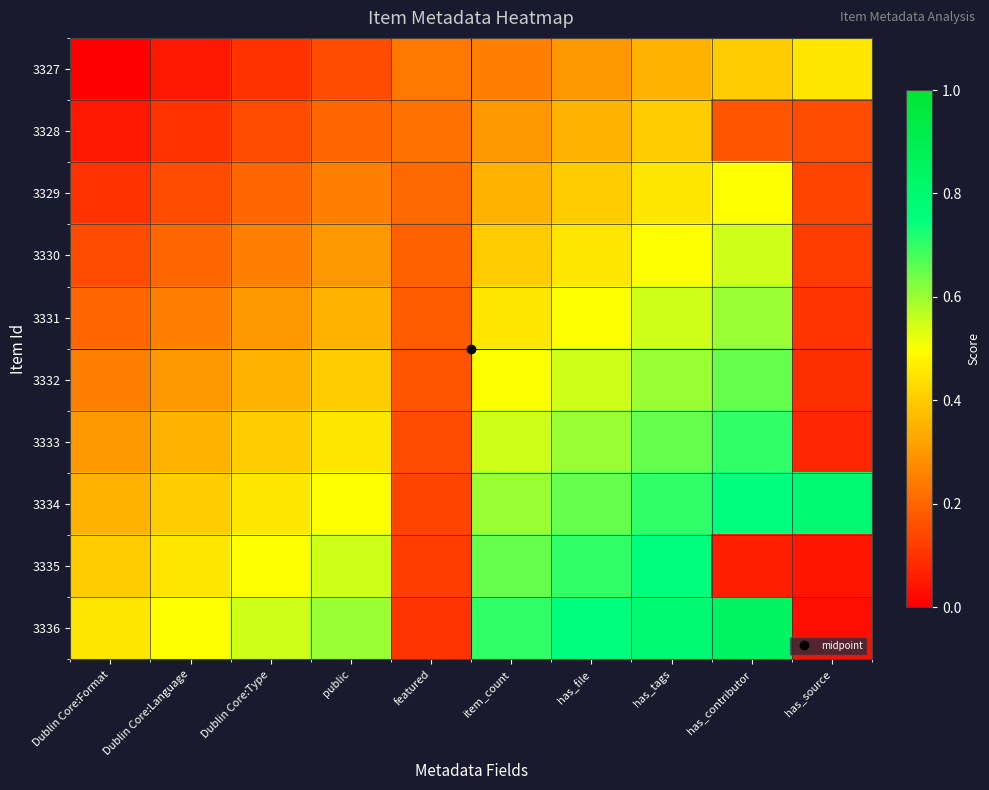

Reading left to right, list all the values displayed in this chart.

3327: Dublin Core:Format=0.0	Dublin Core:Language=0.1	Dublin Core:Type=0.1	public=0.1	featured=0.2	item_count=0.2	has_file=0.3	has_tags=0.3	has_contributor=0.4	has_source=0.5
3328: Dublin Core:Format=0.1	Dublin Core:Language=0.1	Dublin Core:Type=0.2	public=0.2	featured=0.2	item_count=0.3	has_file=0.3	has_tags=0.4	has_contributor=0.2	has_source=0.1
3329: Dublin Core:Format=0.1	Dublin Core:Language=0.2	Dublin Core:Type=0.2	public=0.2	featured=0.2	item_count=0.3	has_file=0.4	has_tags=0.4	has_contributor=0.5	has_source=0.1
3330: Dublin Core:Format=0.1	Dublin Core:Language=0.2	Dublin Core:Type=0.2	public=0.3	featured=0.2	item_count=0.4	has_file=0.4	has_tags=0.5	has_contributor=0.6	has_source=0.1
3331: Dublin Core:Format=0.2	Dublin Core:Language=0.2	Dublin Core:Type=0.3	public=0.3	featured=0.2	item_count=0.5	has_file=0.5	has_tags=0.6	has_contributor=0.6	has_source=0.1
3332: Dublin Core:Format=0.2	Dublin Core:Language=0.3	Dublin Core:Type=0.3	public=0.4	featured=0.2	item_count=0.5	has_file=0.6	has_tags=0.6	has_contributor=0.7	has_source=0.1
3333: Dublin Core:Format=0.3	Dublin Core:Language=0.3	Dublin Core:Type=0.4	public=0.4	featured=0.1	item_count=0.6	has_file=0.6	has_tags=0.6	has_contributor=0.7	has_source=0.1
3334: Dublin Core:Format=0.3	Dublin Core:Language=0.4	Dublin Core:Type=0.4	public=0.5	featured=0.1	item_count=0.6	has_file=0.6	has_tags=0.7	has_contributor=0.8	has_source=0.8
3335: Dublin Core:Format=0.4	Dublin Core:Language=0.5	Dublin Core:Type=0.5	public=0.6	featured=0.1	item_count=0.7	has_file=0.7	has_tags=0.8	has_contributor=0.1	has_source=0.0
3336: Dublin Core:Format=0.5	Dublin Core:Language=0.5	Dublin Core:Type=0.6	public=0.6	featured=0.1	item_count=0.7	has_file=0.8	has_tags=0.8	has_contributor=0.9	has_source=0.0